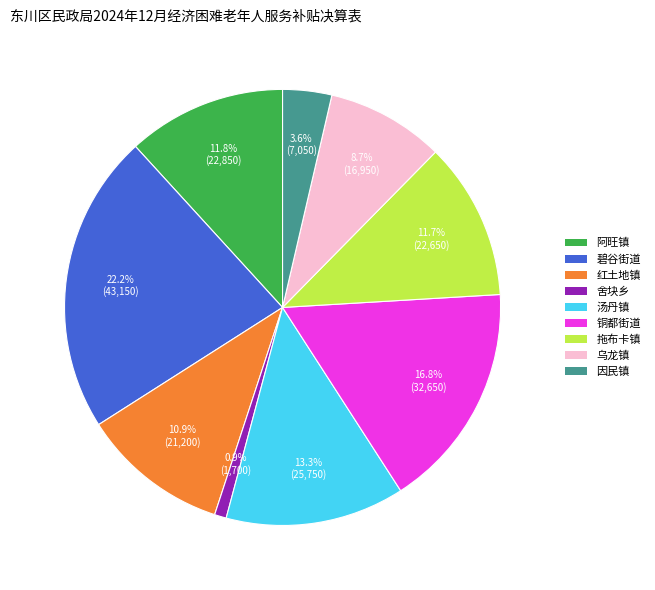

To the nearest percent, what is the difference between the 阿旺镇 and 碧谷街道 slice percentages?

10%